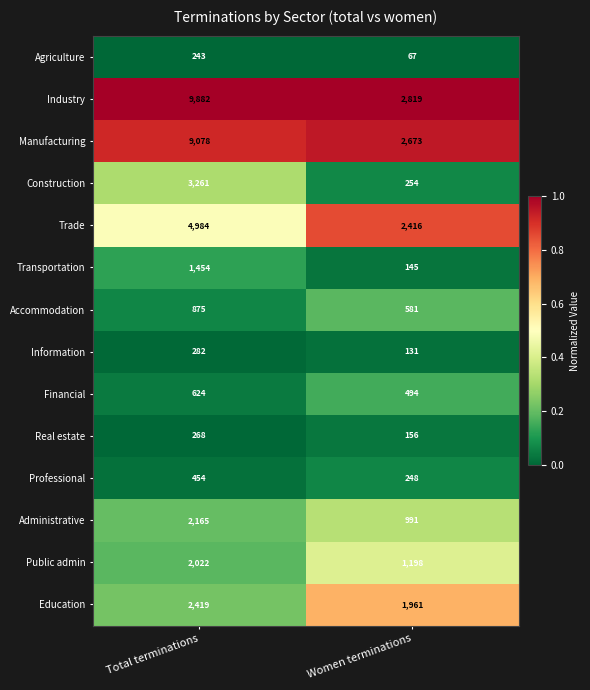

The value of Professional at Women terminations is 248. True or false?

True